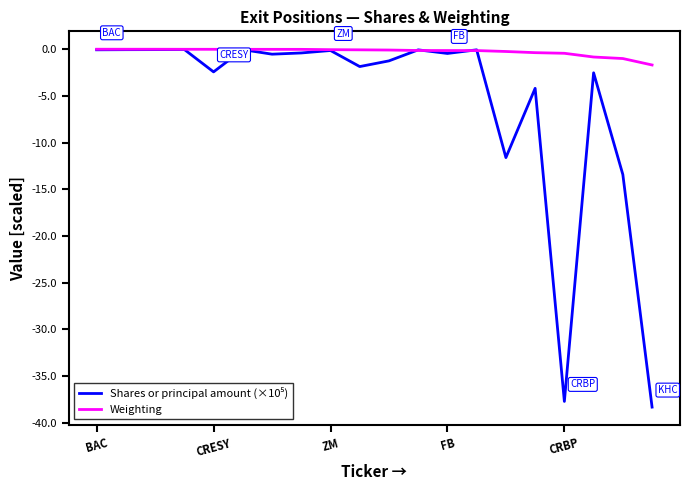

What is the smallest value displayed?

-38.3